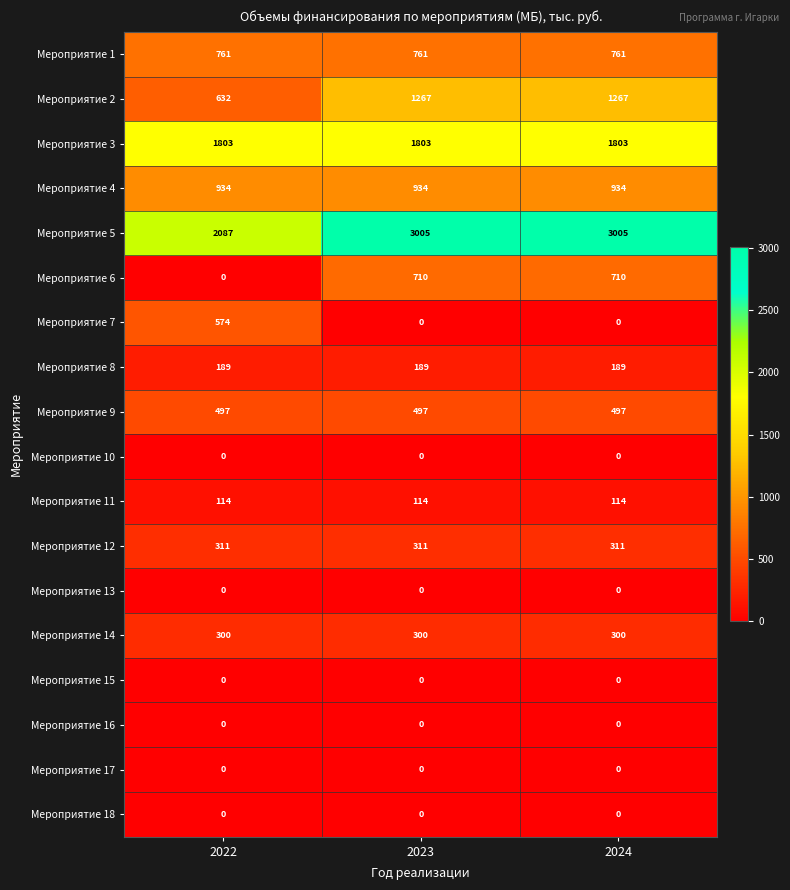

The value of Мероприятие 5 at 2024 is 3005. True or false?

True